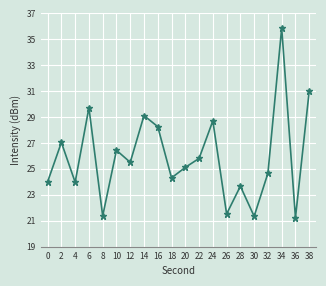

Between 32 and 22, which is larger?

22